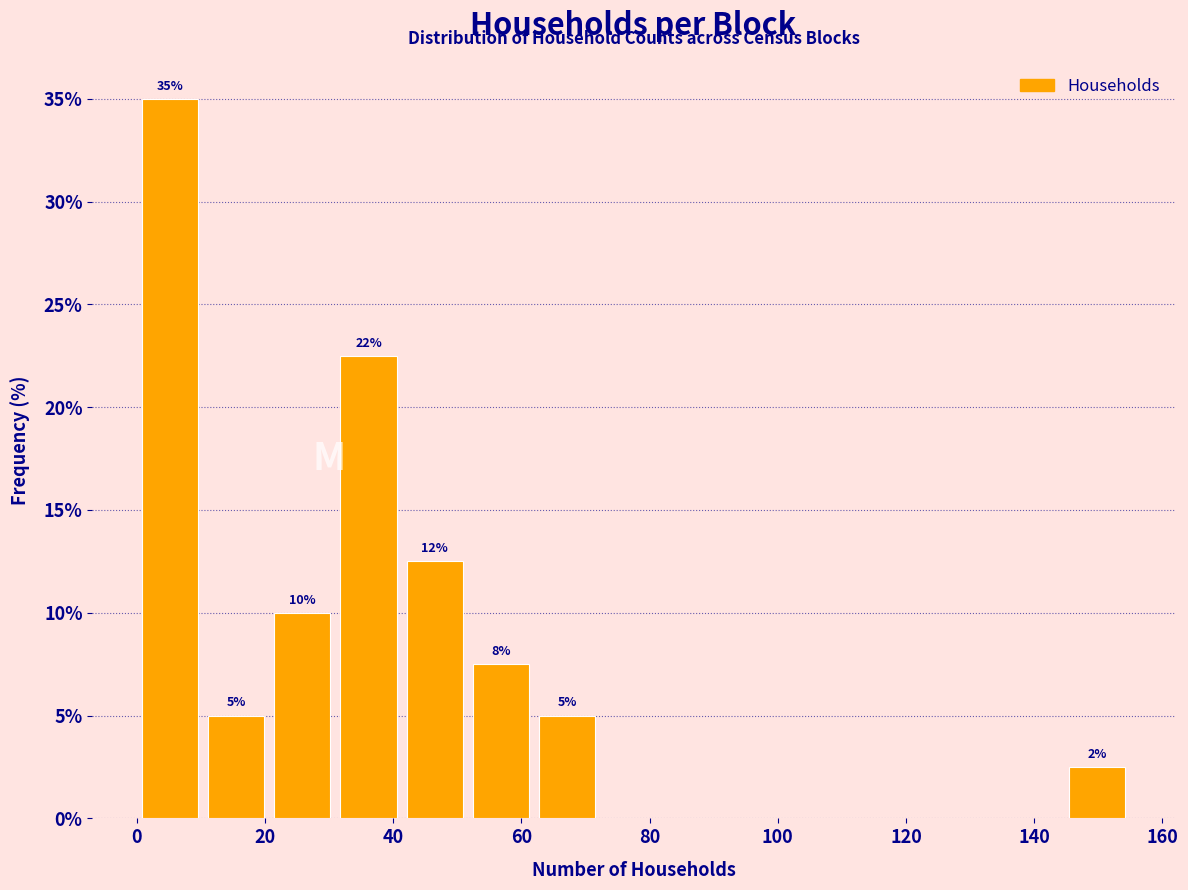

Over which range of the x-axis is the bar tallest?

0 to 10